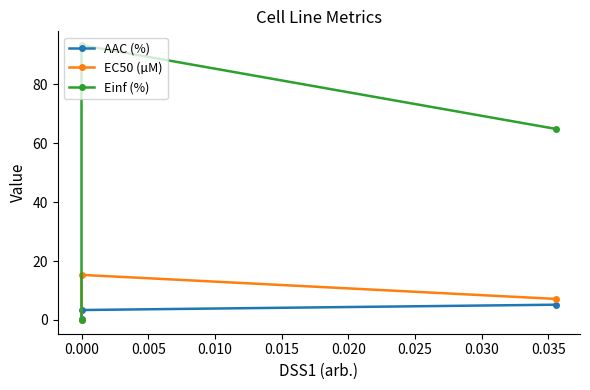

Is the value of Einf (%) at 0.000 greater than the value of AAC (%) at 0.000?

Yes